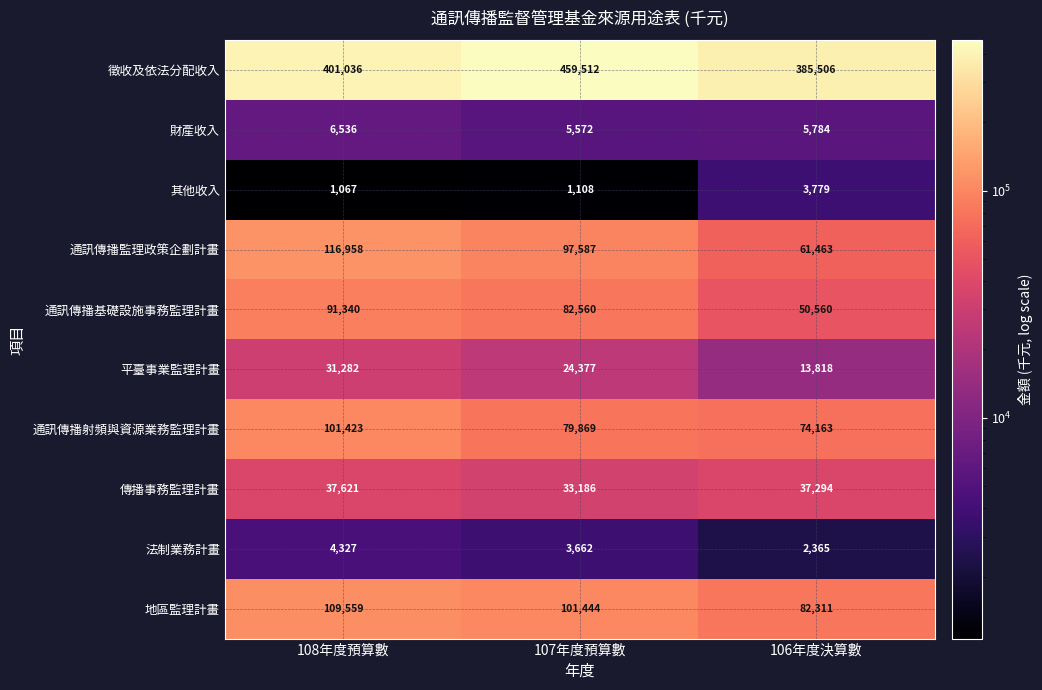

Reading right to left, list all the values displayed in this chart.

徵收及依法分配收入: 385506	459512	401036
財產收入: 5784	5572	6536
其他收入: 3779	1108	1067
通訊傳播監理政策企劃計畫: 61463	97587	116958
通訊傳播基礎設施事務監理計畫: 50560	82560	91340
平臺事業監理計畫: 13818	24377	31282
通訊傳播射頻與資源業務監理計畫: 74163	79869	101423
傳播事務監理計畫: 37294	33186	37621
法制業務計畫: 2365	3662	4327
地區監理計畫: 82311	101444	109559